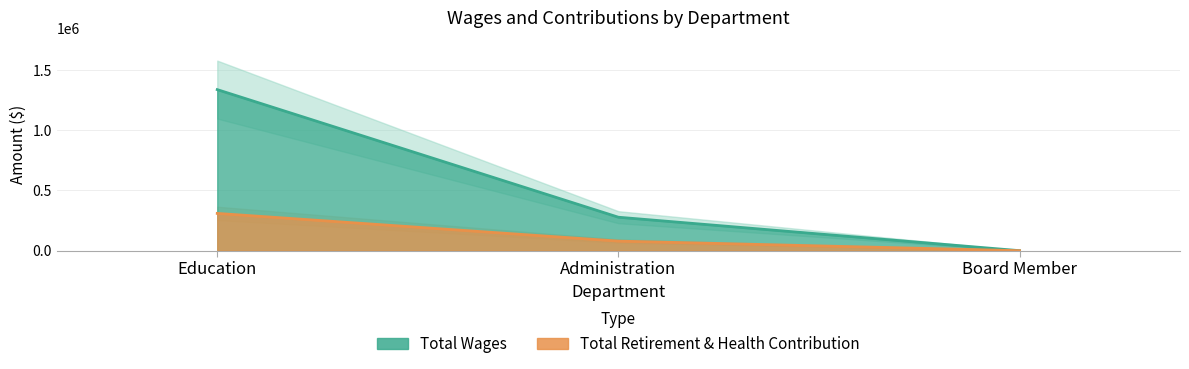

What is the label of the 2nd point from the left?

Administration